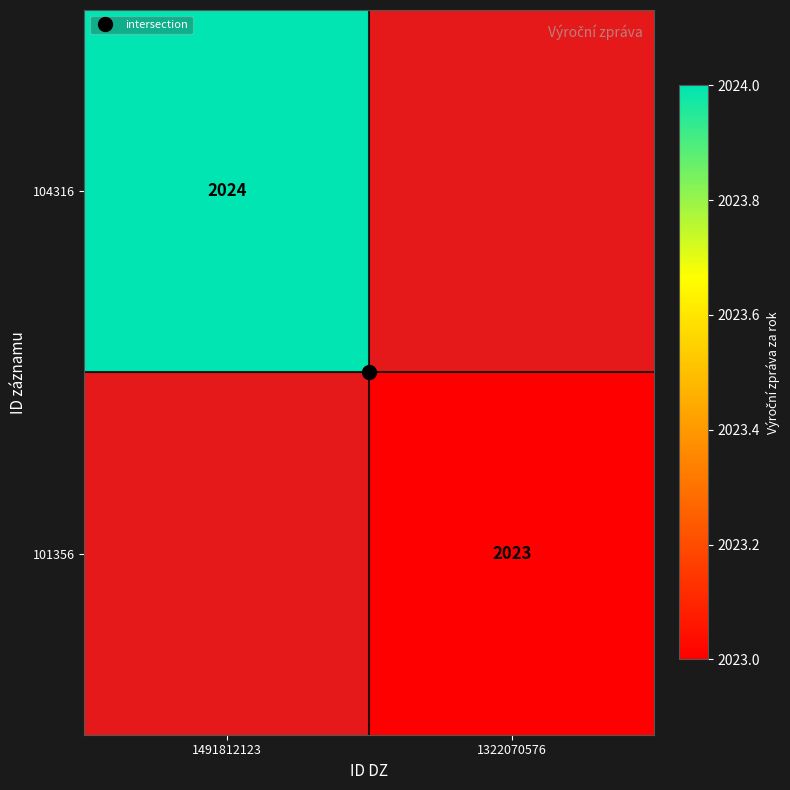

How many series are shown in this chart?

2